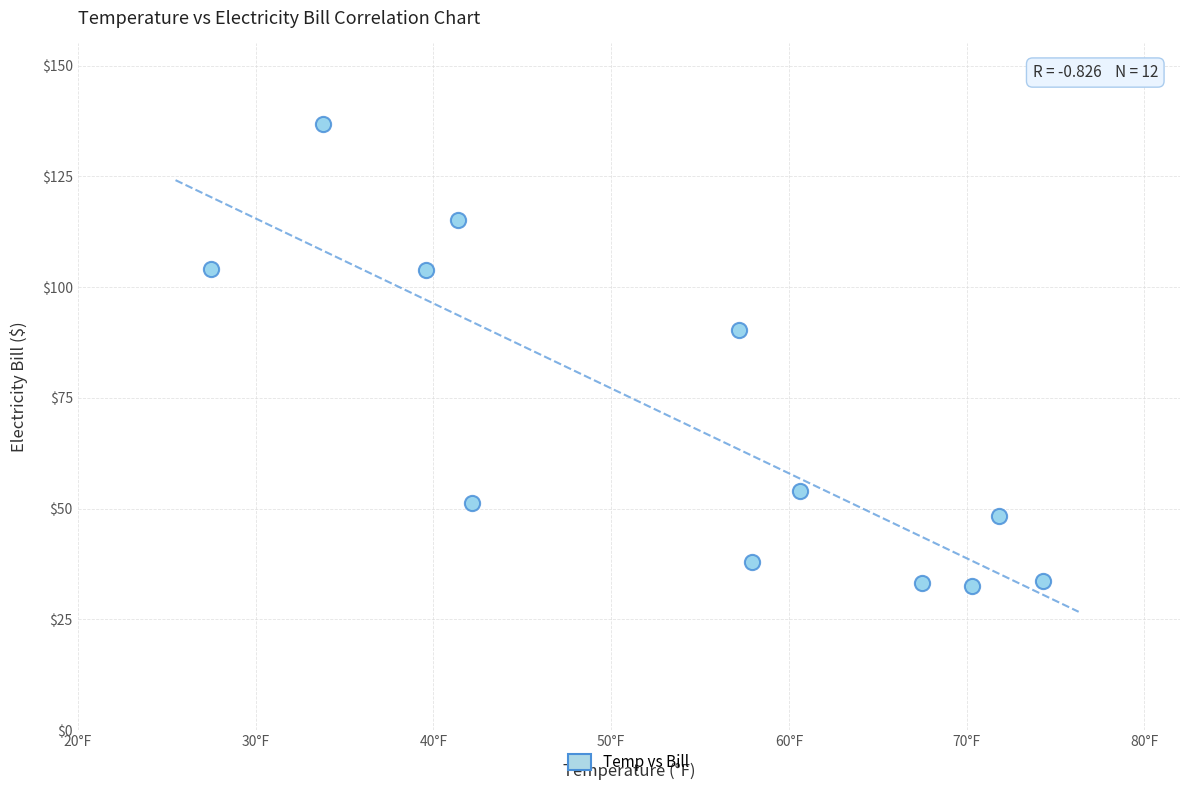

What is the average Y value?

70.1